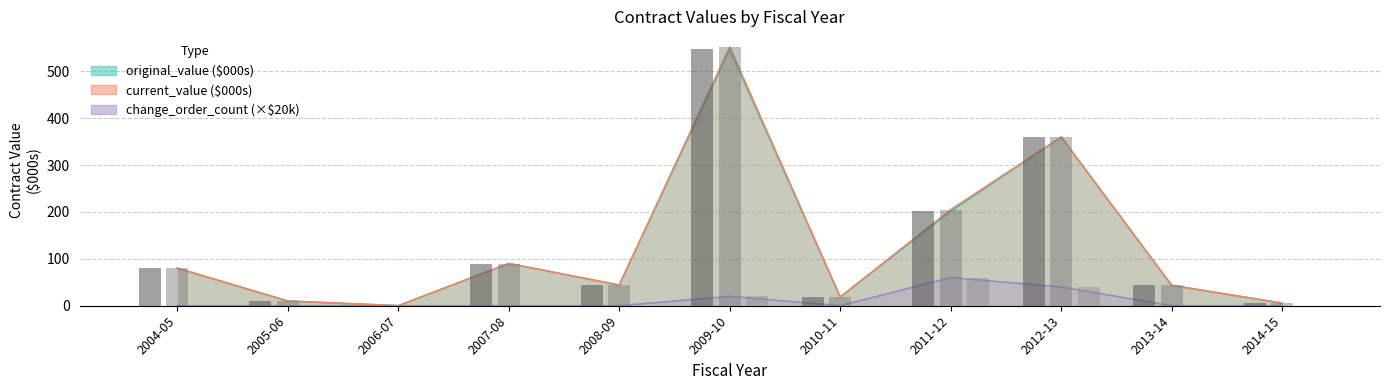

Is it true that change_order_count equals 60.0 at 2011-12?

True